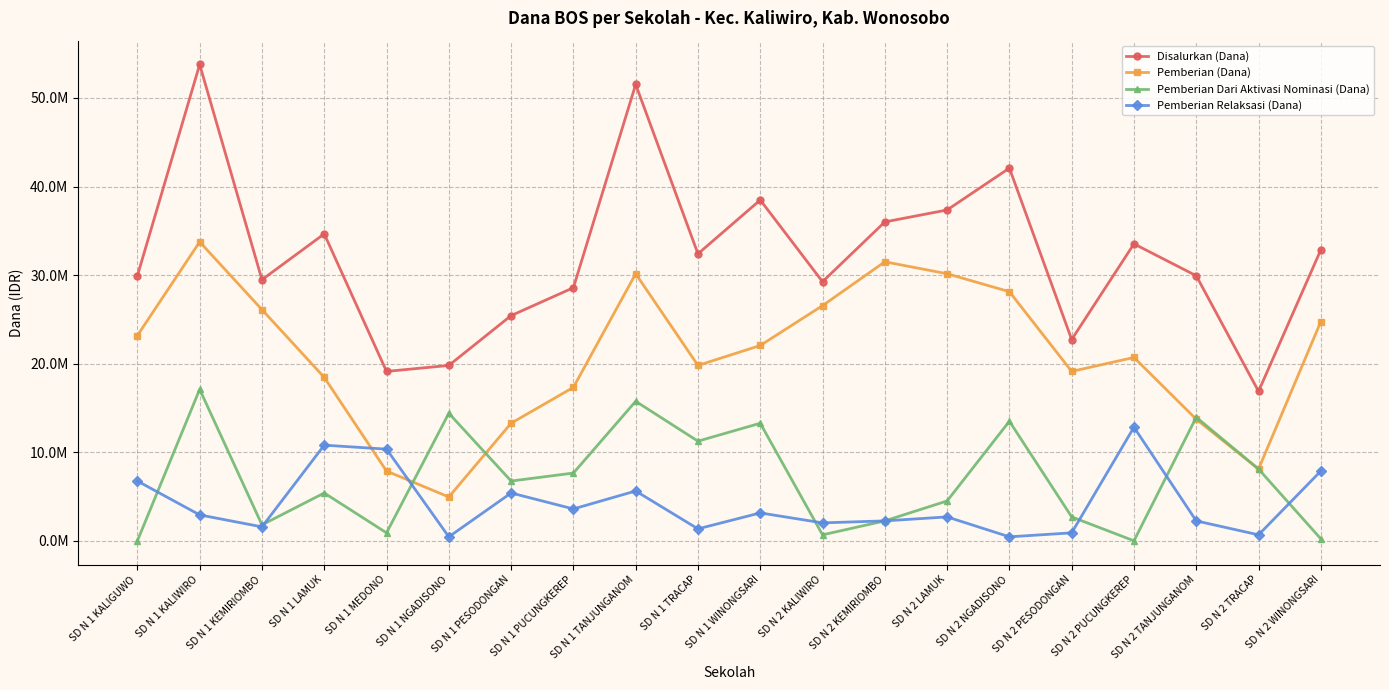

At SD N 2 KALIWIRO, list the series in order from largest to smallest.

Disalurkan (Dana), Pemberian (Dana), Pemberian Relaksasi (Dana), Pemberian Dari Aktivasi Nominasi (Dana)